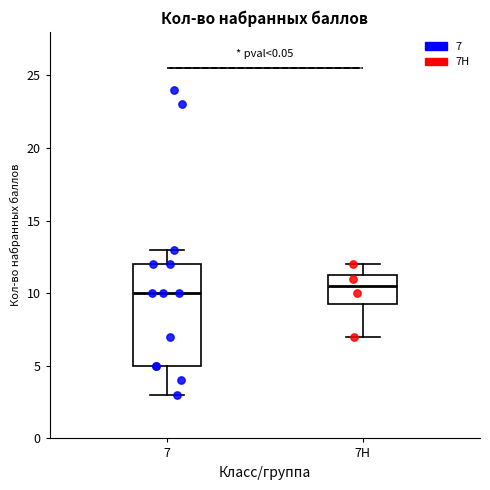

Reading left to right, transcribe this box plot: for each box, give where its median line is, the range the box spans, and where its two whiskers end, as read against the y-axis. The values are not printed on the chart, so give them approximately, as read against the axis.

7: median 10.0, box 5.0 to 12.0, whiskers 3.0 to 13.0
7Н: median 10.5, box 9.5 to 11.5, whiskers 7.0 to 12.0